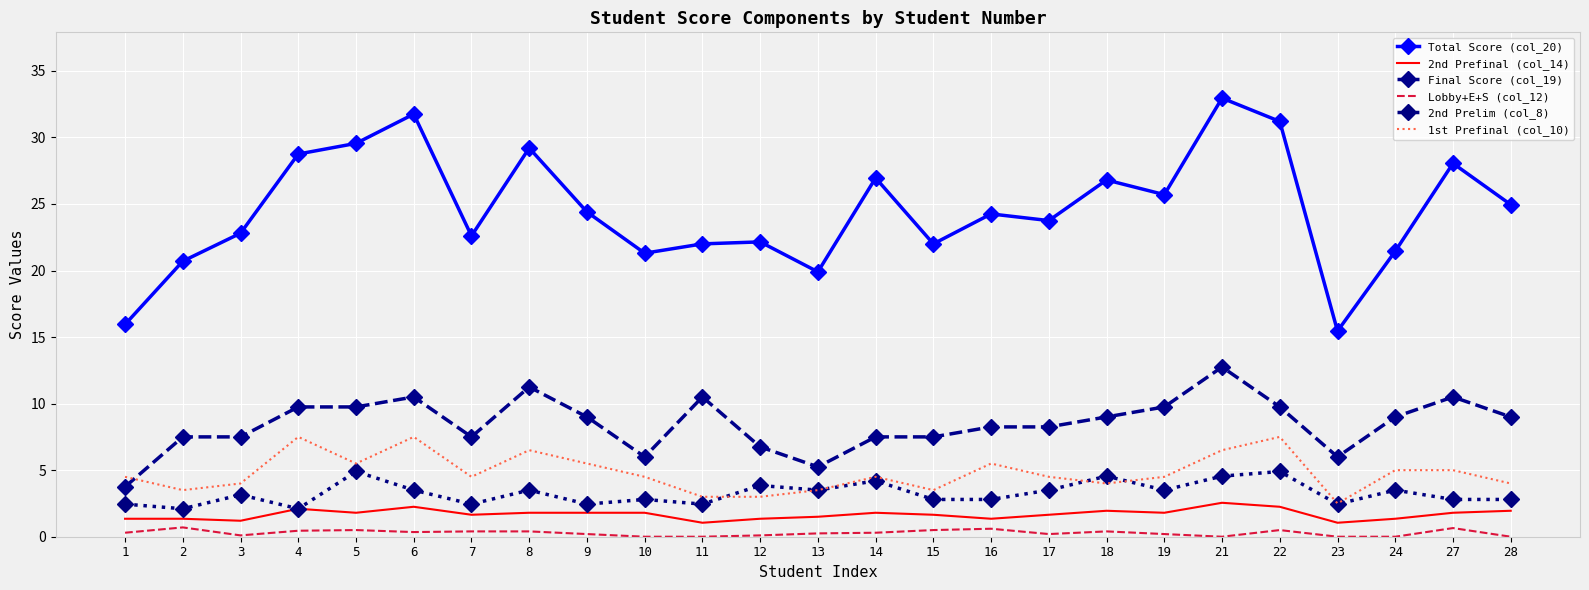

What value does the 1st Prefinal (col_10) series have at 9?

5.5